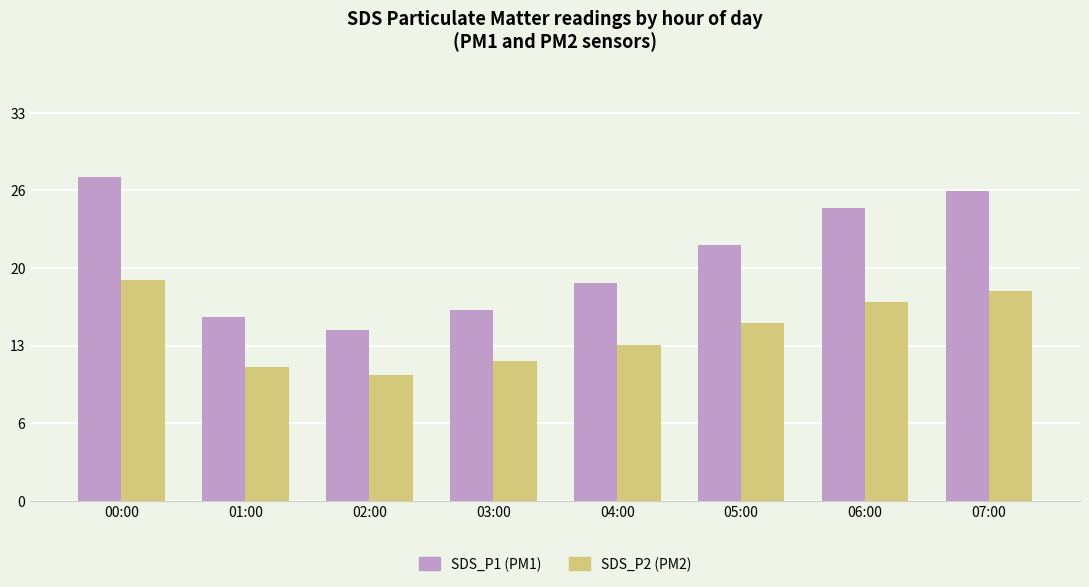

Does the chart contain any negative values?

No